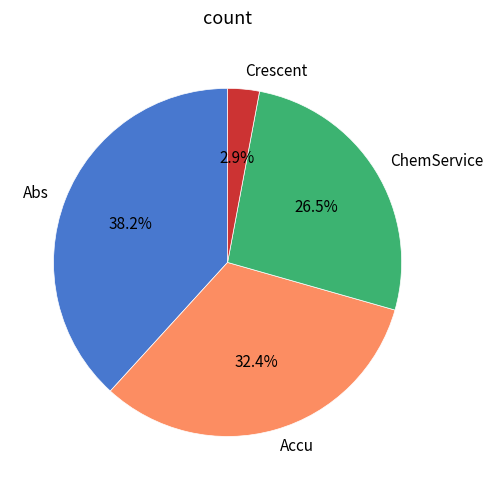

Do Crescent and Accu together represent more than half of the pie?

No